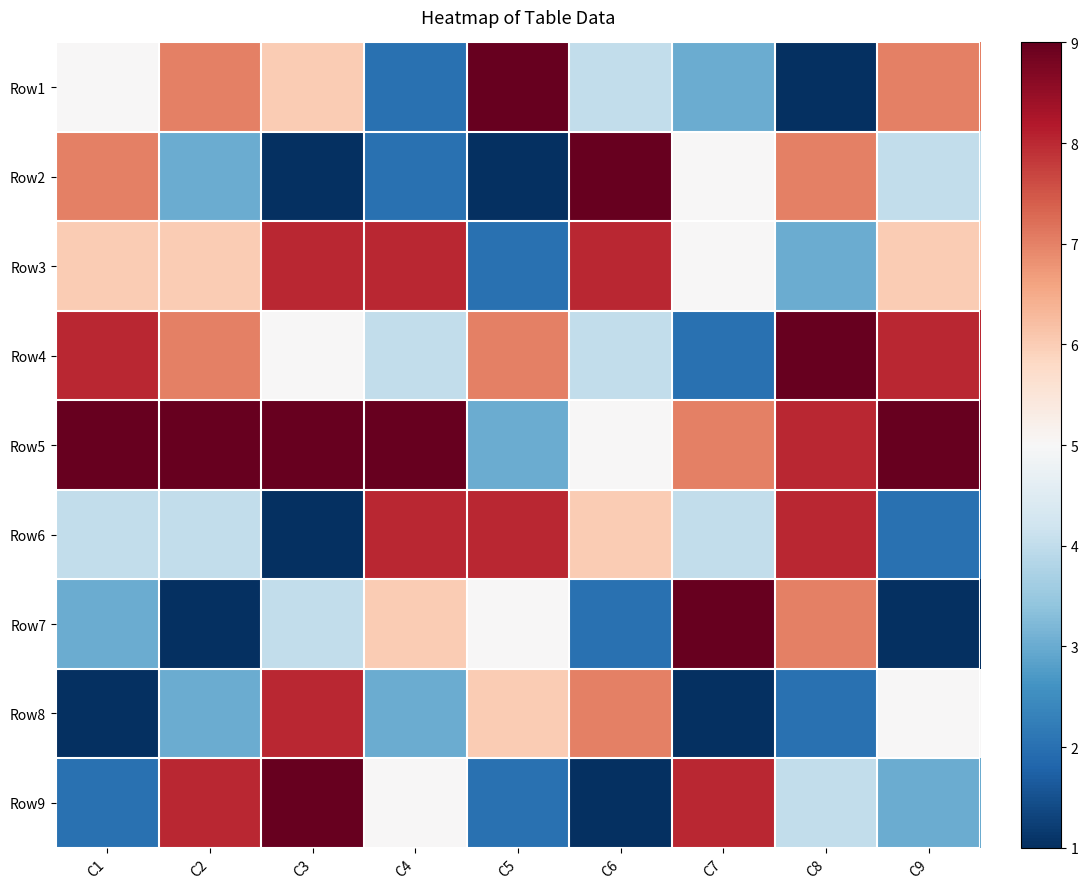

Reading right to left, extract all data points from this chart.

Row1: C9=7	C8=1	C7=3	C6=4	C5=9	C4=2	C3=6	C2=7	C1=5
Row2: C9=4	C8=7	C7=5	C6=9	C5=1	C4=2	C3=1	C2=3	C1=7
Row3: C9=6	C8=3	C7=5	C6=8	C5=2	C4=8	C3=8	C2=6	C1=6
Row4: C9=8	C8=9	C7=2	C6=4	C5=7	C4=4	C3=5	C2=7	C1=8
Row5: C9=9	C8=8	C7=7	C6=5	C5=3	C4=9	C3=9	C2=9	C1=9
Row6: C9=2	C8=8	C7=4	C6=6	C5=8	C4=8	C3=1	C2=4	C1=4
Row7: C9=1	C8=7	C7=9	C6=2	C5=5	C4=6	C3=4	C2=1	C1=3
Row8: C9=5	C8=2	C7=1	C6=7	C5=6	C4=3	C3=8	C2=3	C1=1
Row9: C9=3	C8=4	C7=8	C6=1	C5=2	C4=5	C3=9	C2=8	C1=2